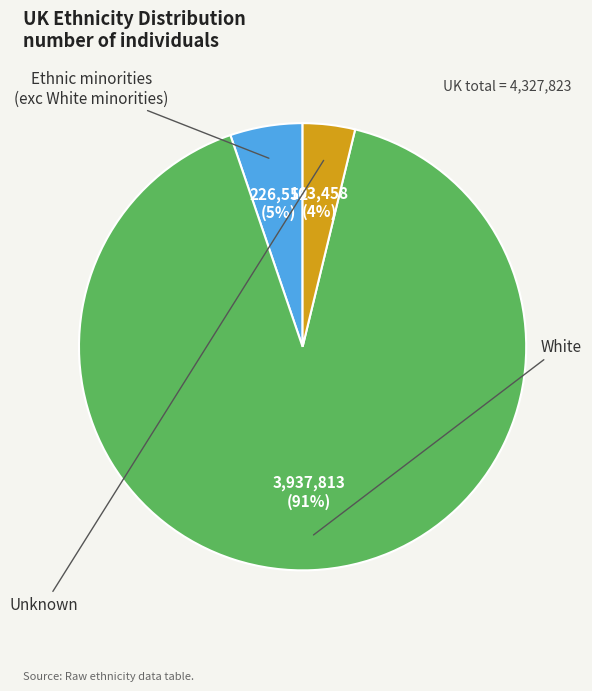

Is there a majority slice in this chart?

Yes